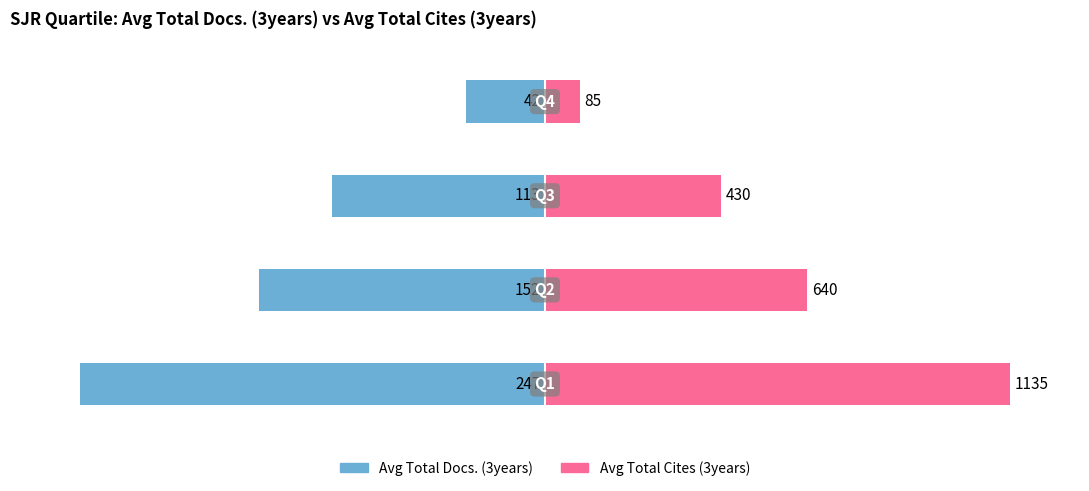

List the series in order of their peak value, highest first.

Avg Total Cites (3years), Avg Total Docs. (3years)